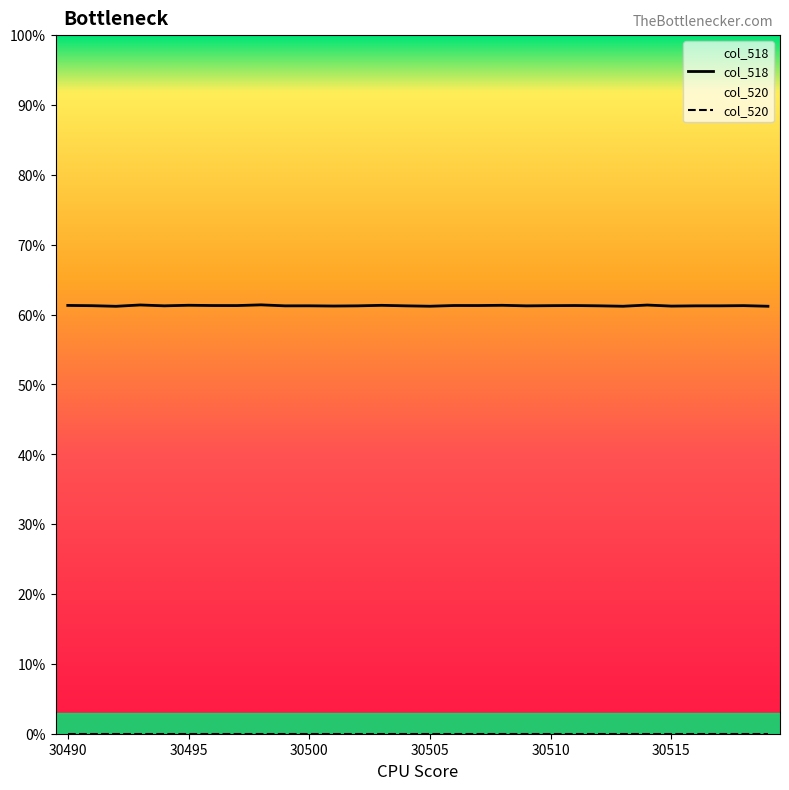

How many interior local peaks does the col_518 series have?

10